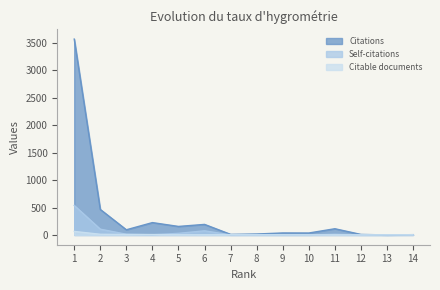

Which has a higher value, 12 or 7?

7